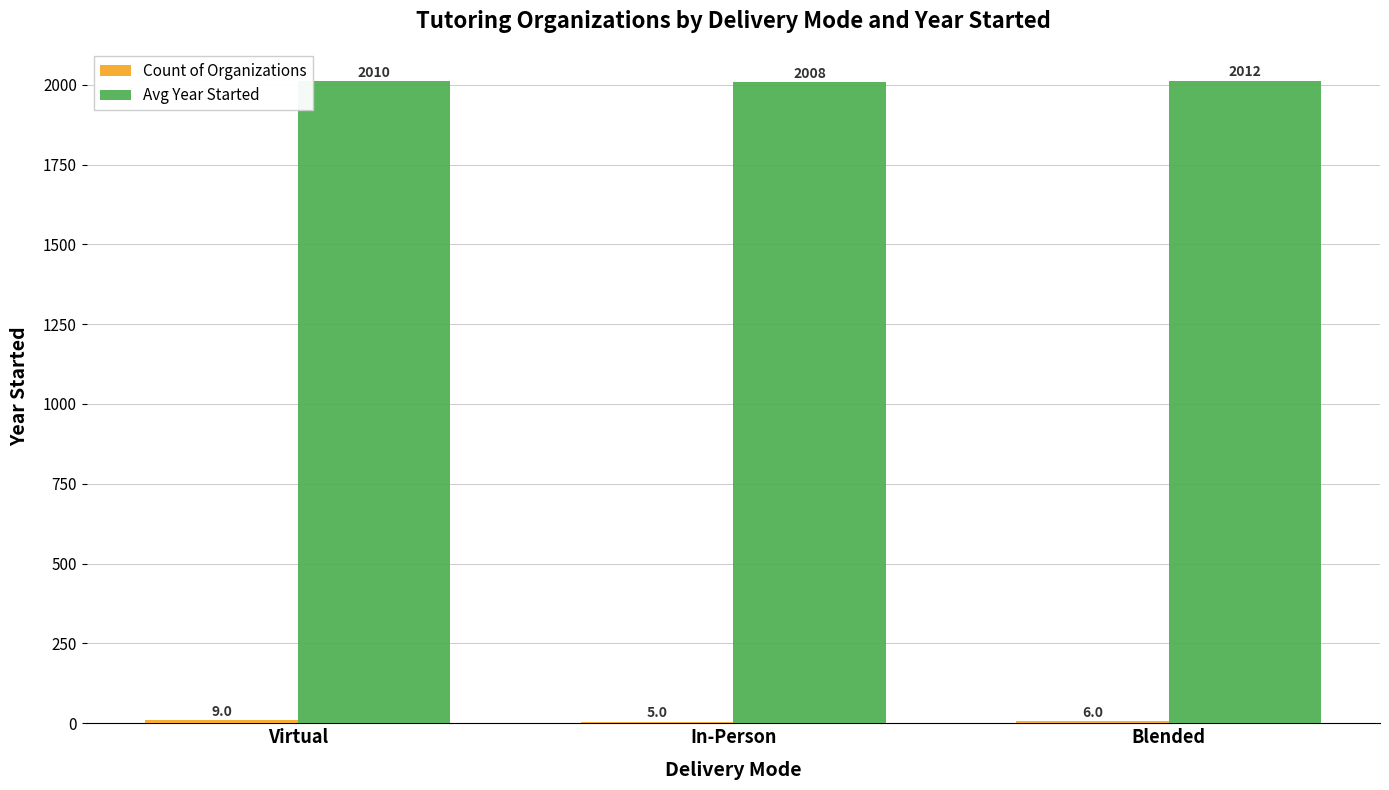

What is the highest value of the Avg Year Started series?

2011.8